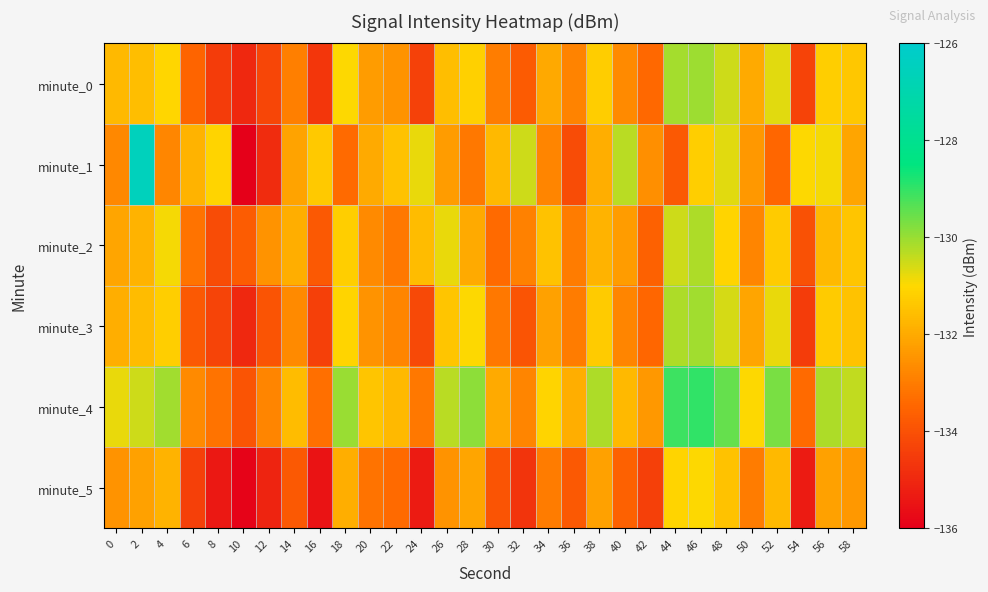

Which series changed the most between 2 and 20?

minute_1